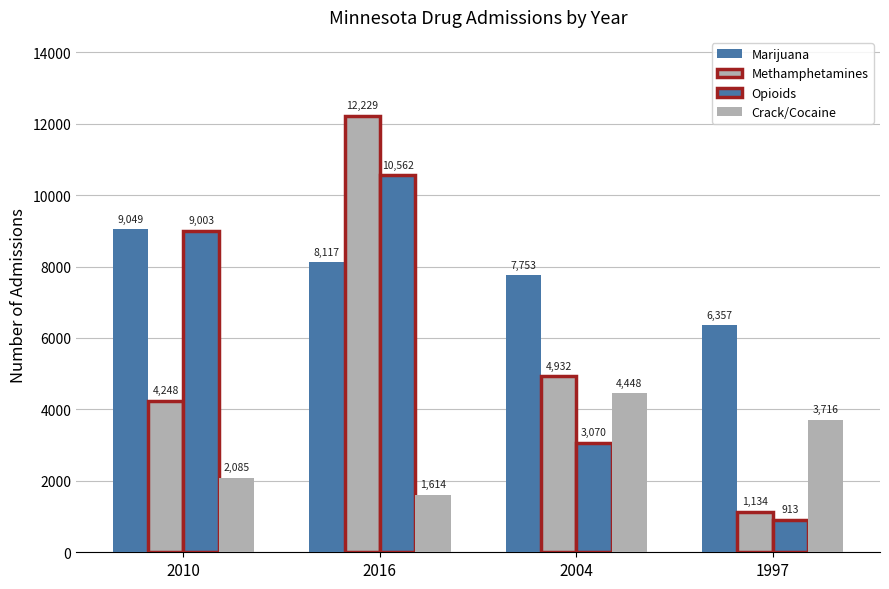

Are the bars horizontal?

No